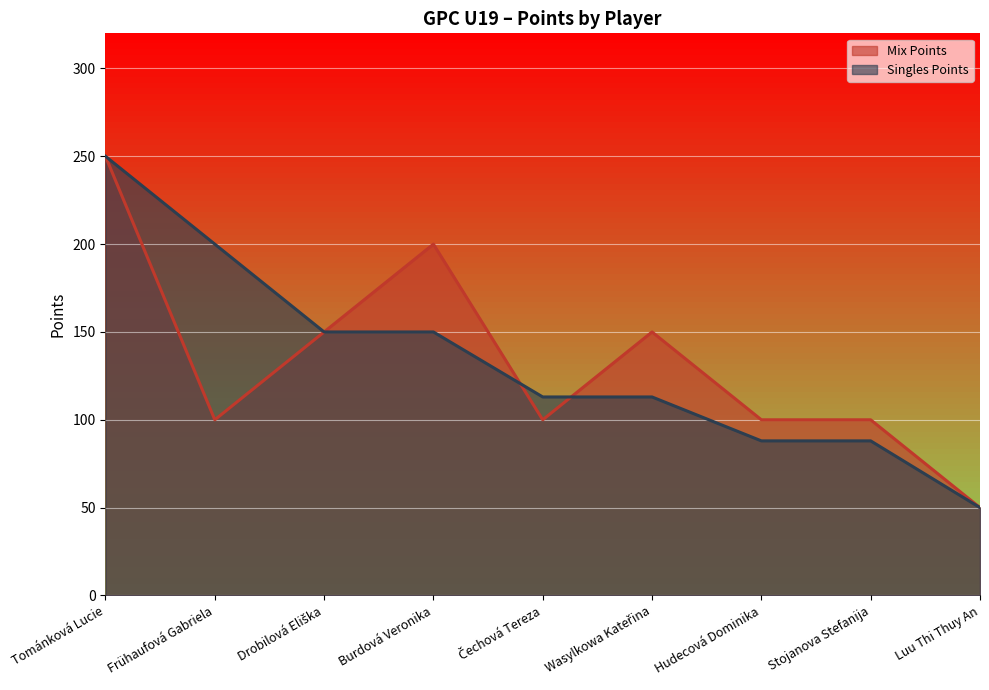

The Mix Points series shows 197 at Drobilová Eliška. True or false?

False